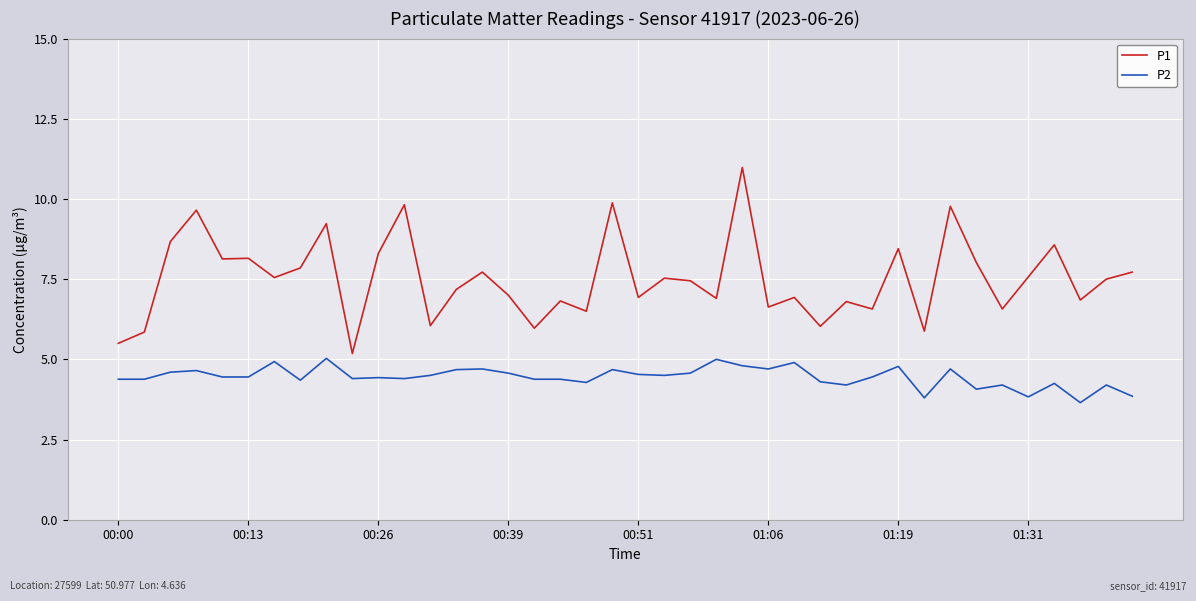

Which series has the largest total across all categories?

P1